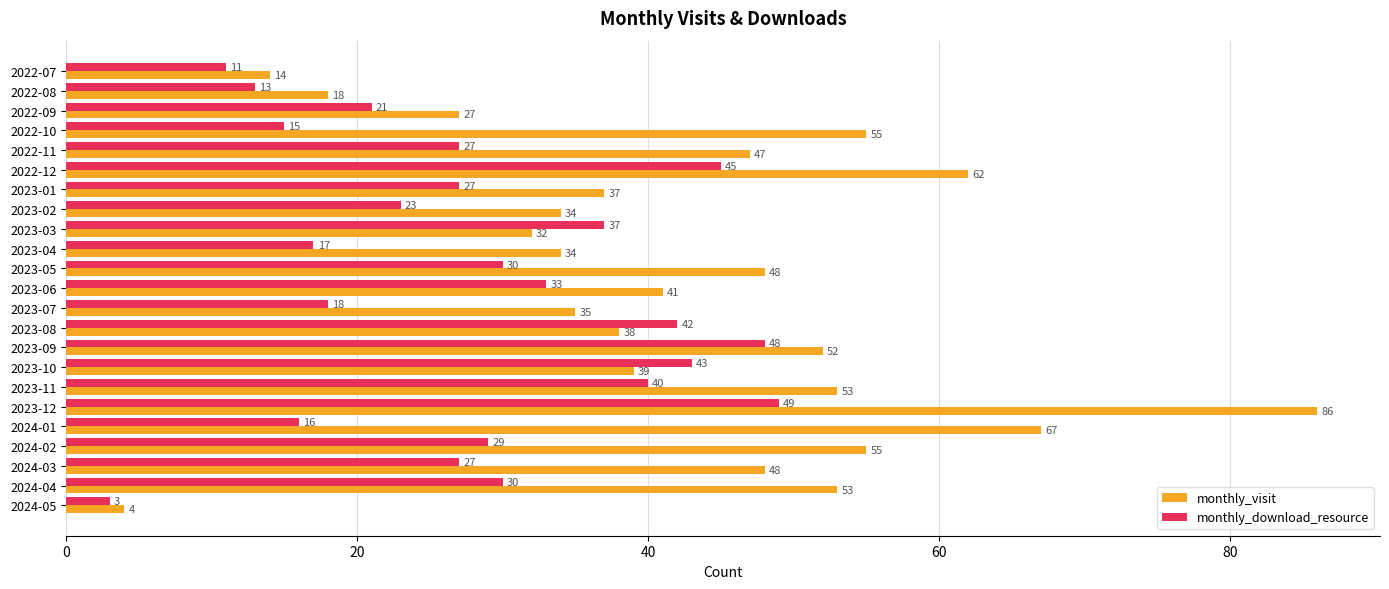

Which category has the lowest value across all series?

2024-05